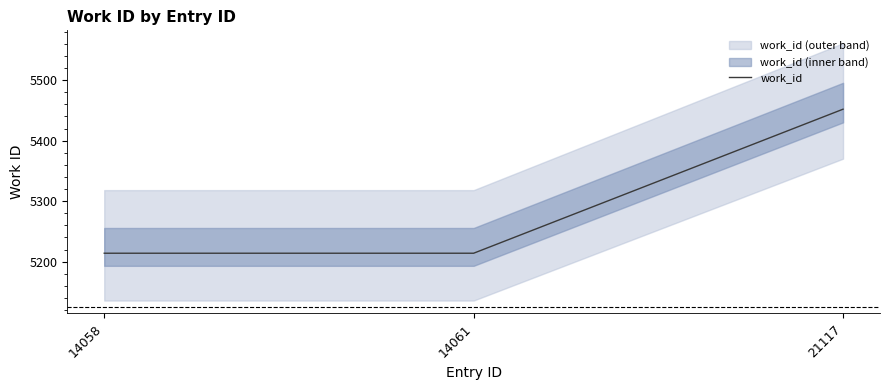

What is the smallest value displayed?

5214